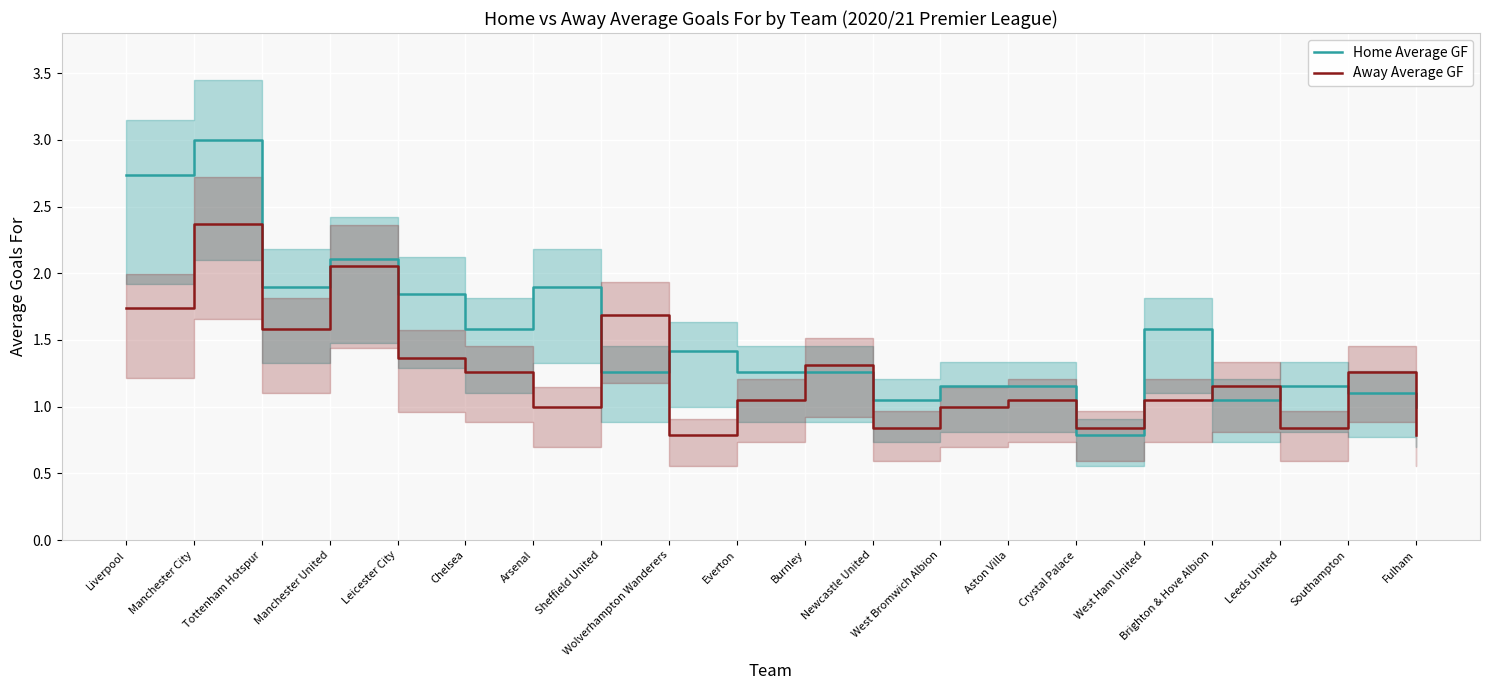

How many interior local peaks does the Home Average GF series have?

6